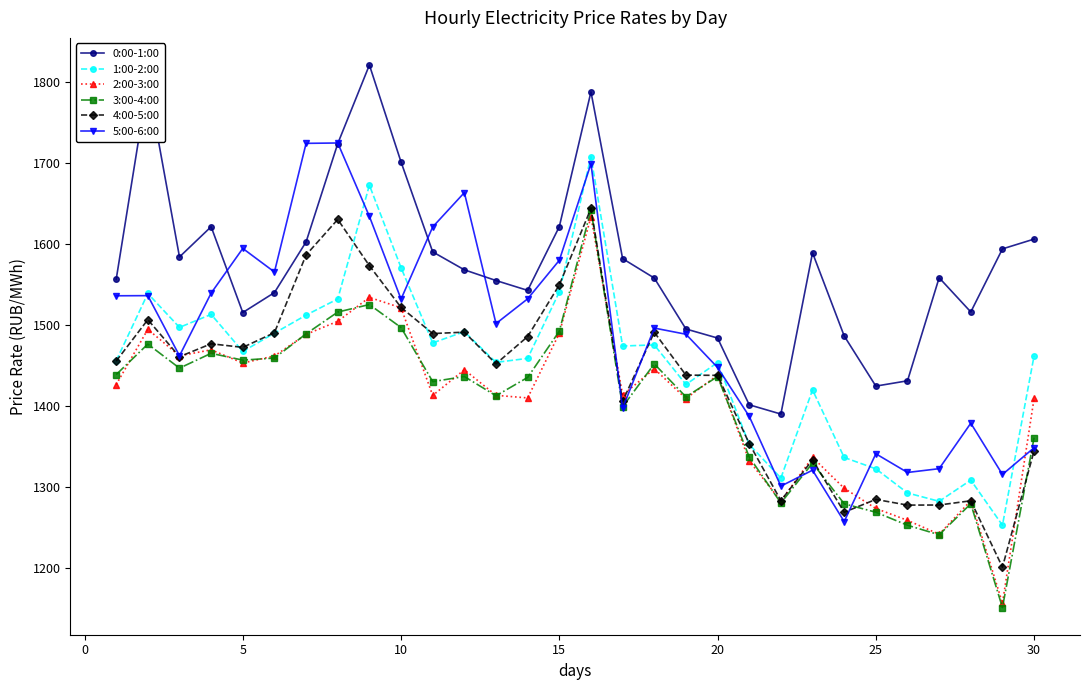

What is the value of the 1:00-2:00 point at the 5th from the left?

1467.2